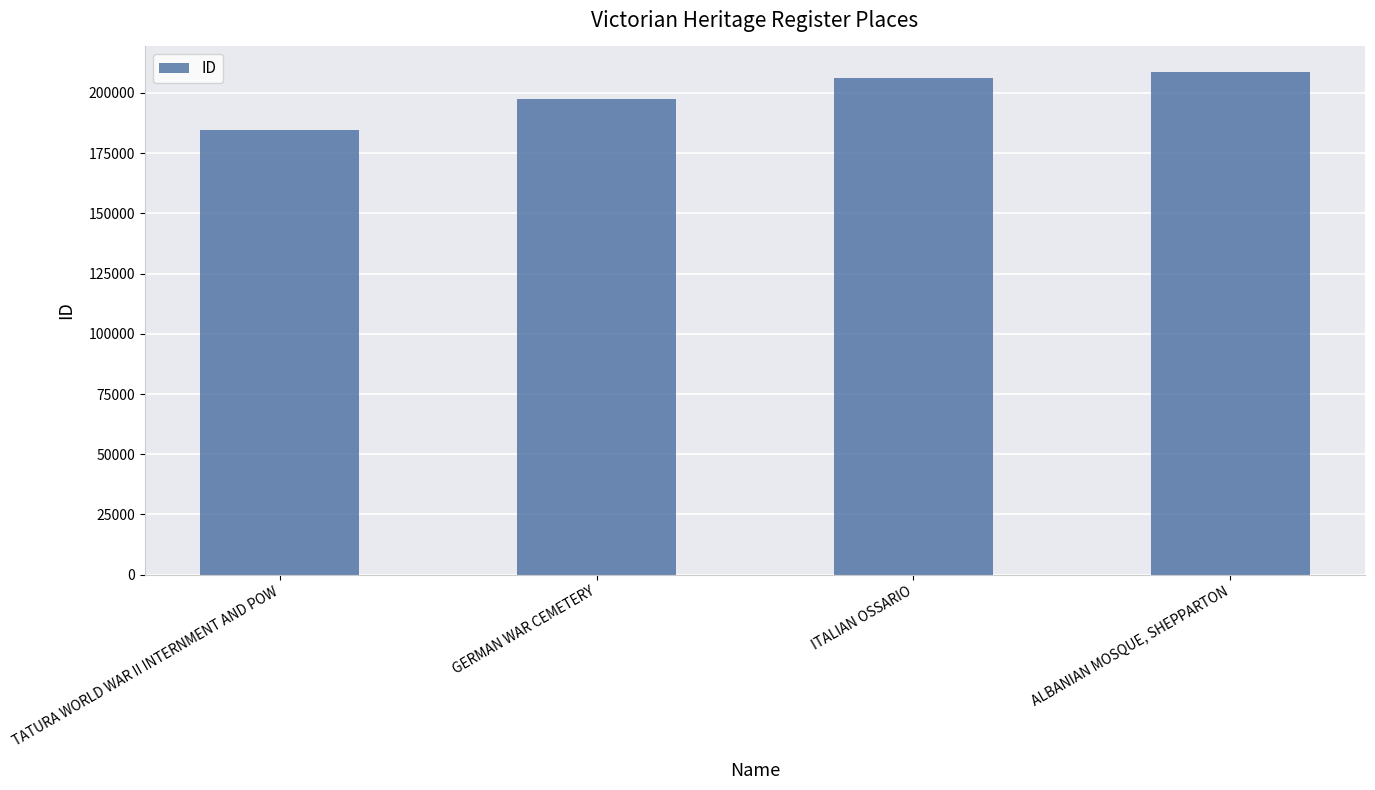

The chart shows a value of 83370 at ITALIAN OSSARIO. True or false?

False